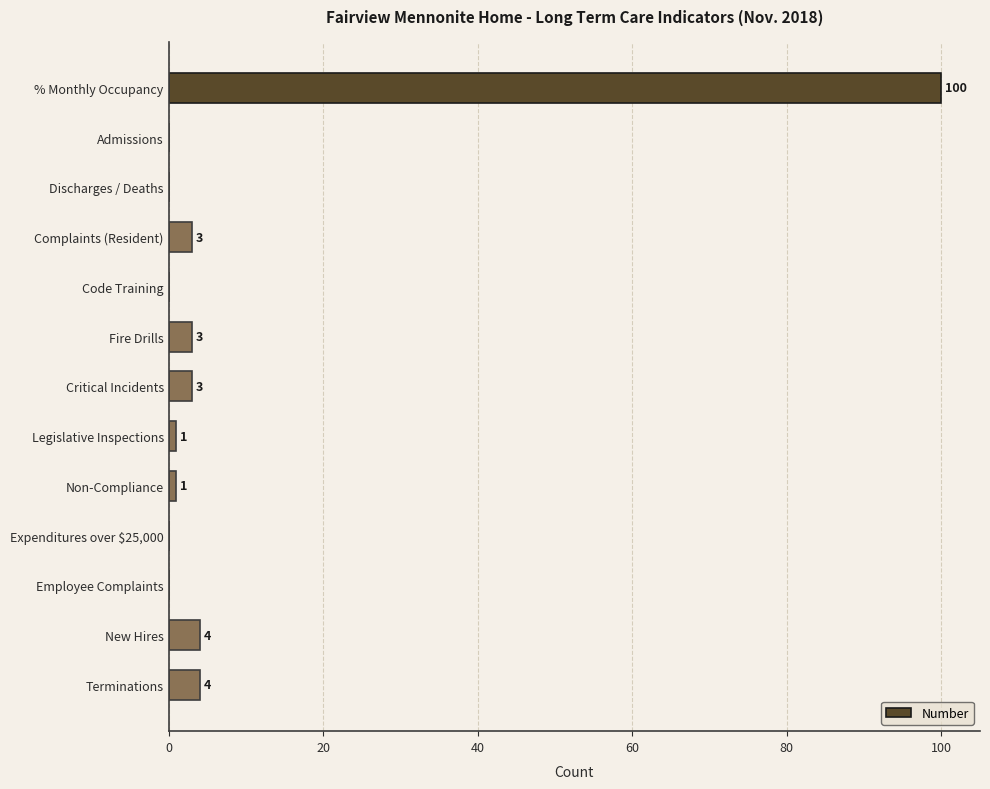

At which category does the chart reach its peak across all series?

% Monthly Occupancy